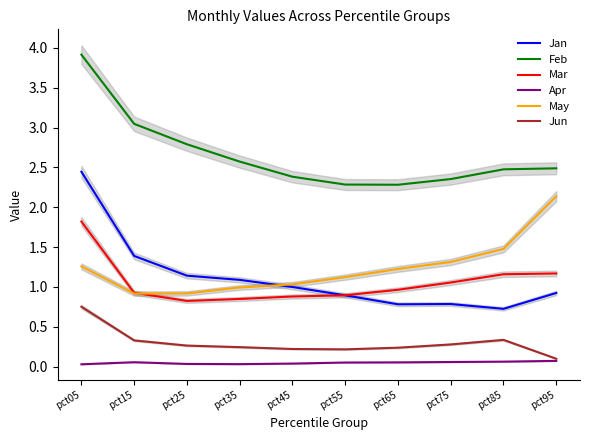

Between pct35 and pct65, which series saw the biggest shift?

Jan